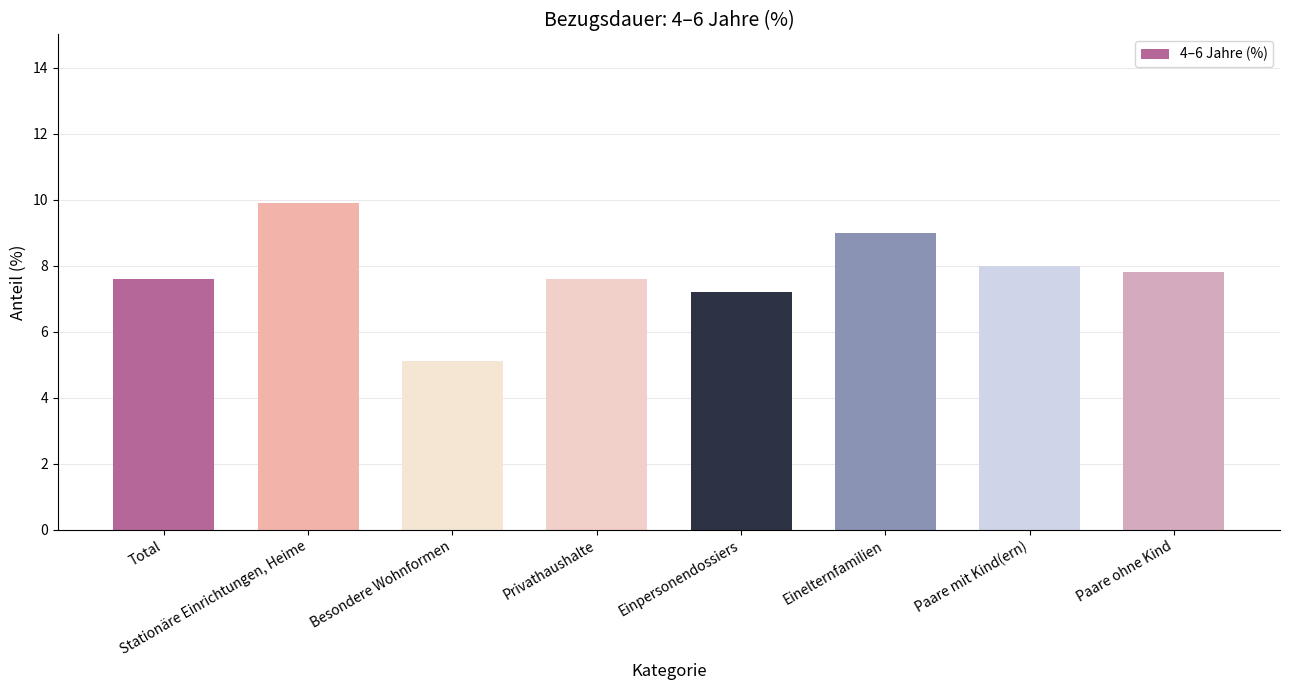

Which label corresponds to the largest value in the chart?

Stationäre Einrichtungen, Heime